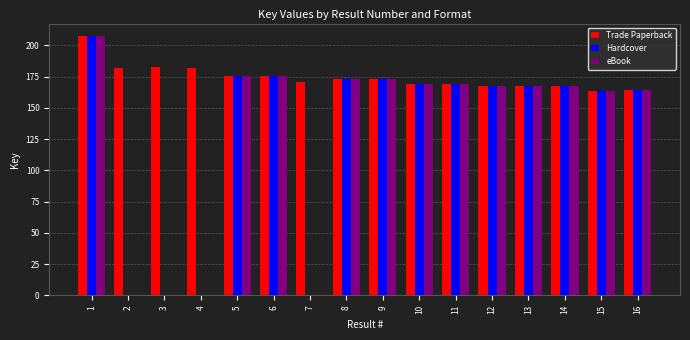

Is the value of Hardcover at 4 greater than the value of Trade Paperback at 15?

No